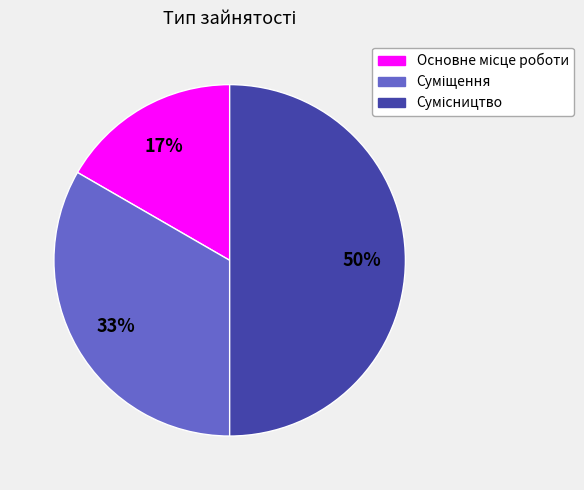

To the nearest percent, what is the difference between the largest and smallest slice percentages?

33%